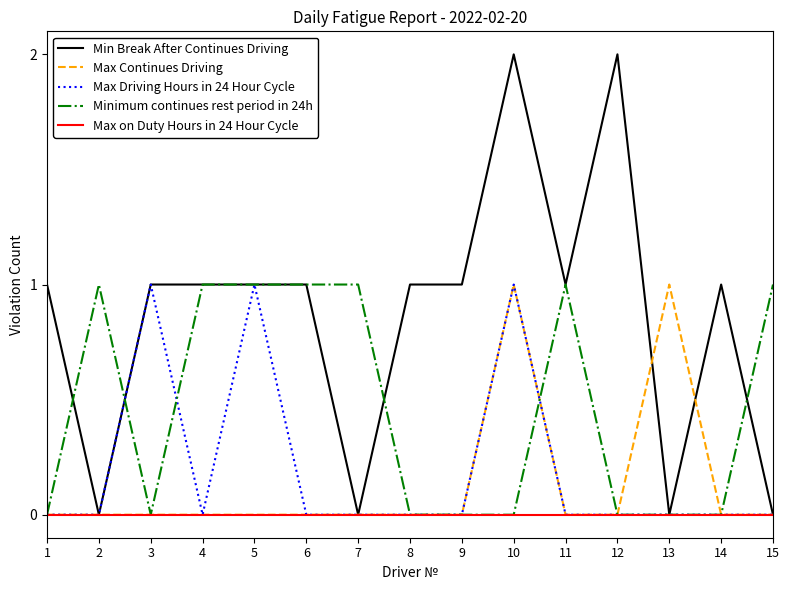

At how many categories does at least one series exceed 0?

15